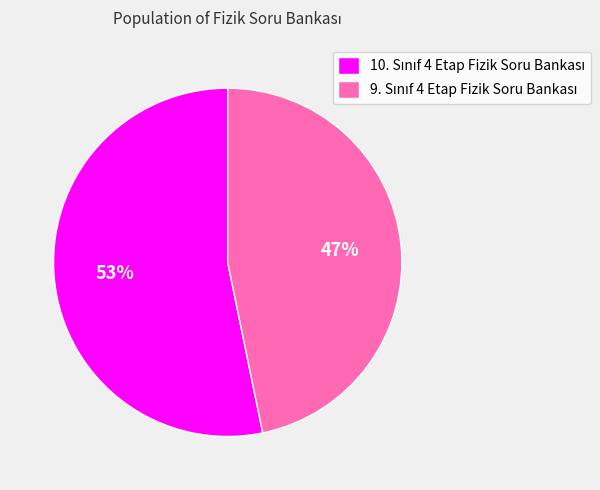

Count the number of slices in the pie.

2